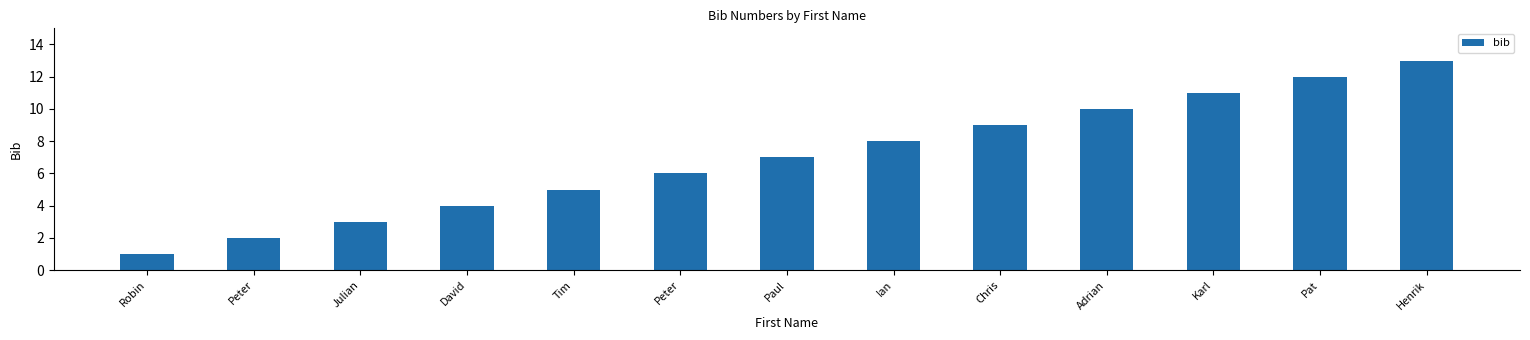

What is the ratio of the value at Henrik to the value at Paul?

1.9